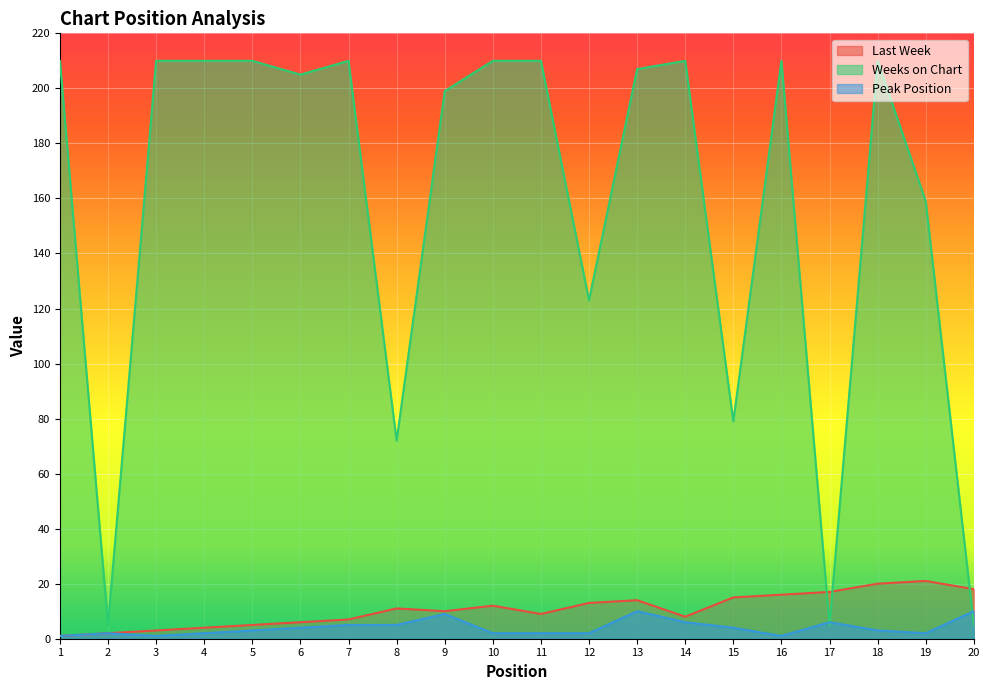

Reading left to right, extract all data points from this chart.

Last Week: 1	2	3	4	5	6	7	11	10	12	9	13	14	8	15	16	17	20	21	18
Weeks on Chart: 210	5	210	210	210	205	210	72	199	210	210	123	207	210	79	210	5	210	159	5
Peak Position: 1	2	1	2	3	4	5	5	9	2	2	2	10	6	4	1	6	3	2	10